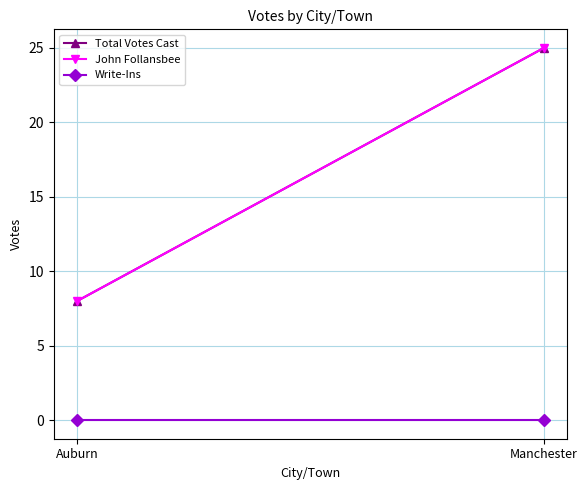

Which series has the largest total across all categories?

Total Votes Cast